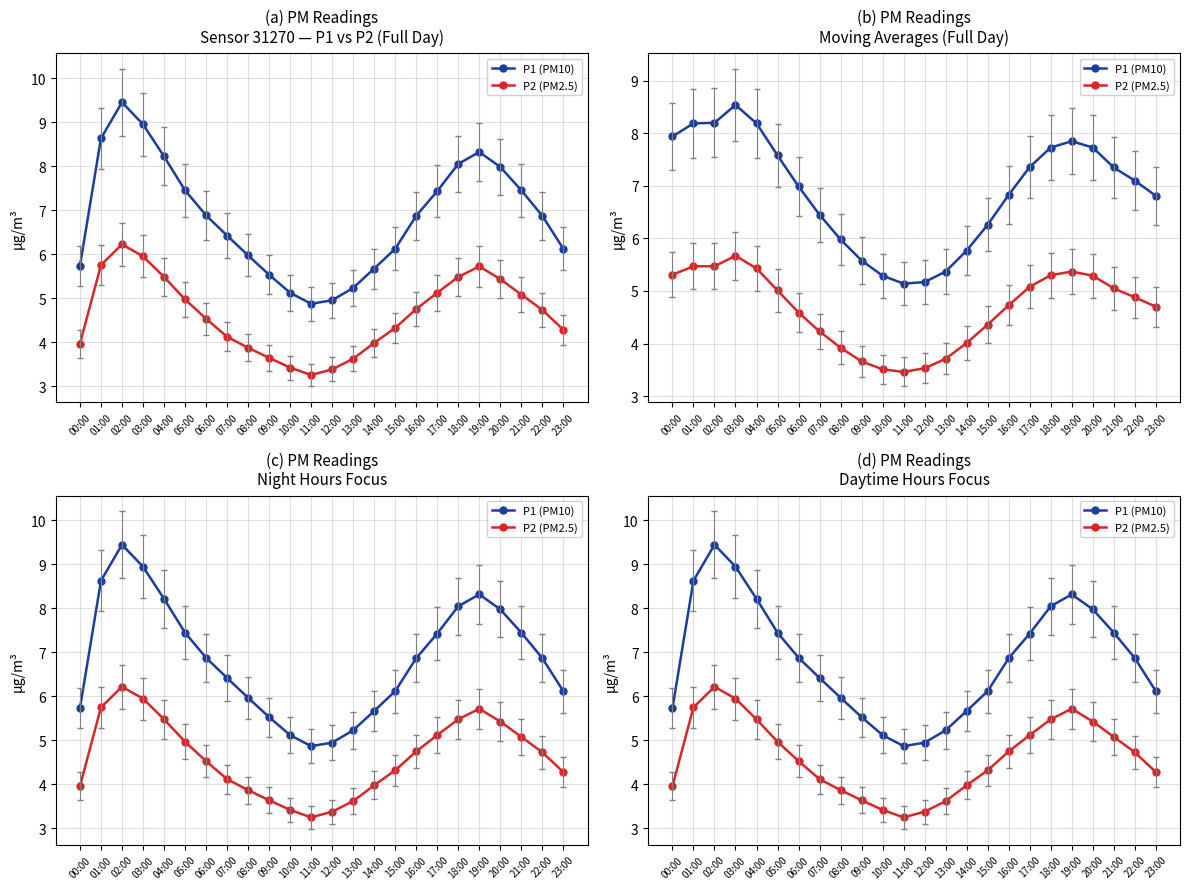

How many values in the P2 (PM2.5) series exceed 4?

16